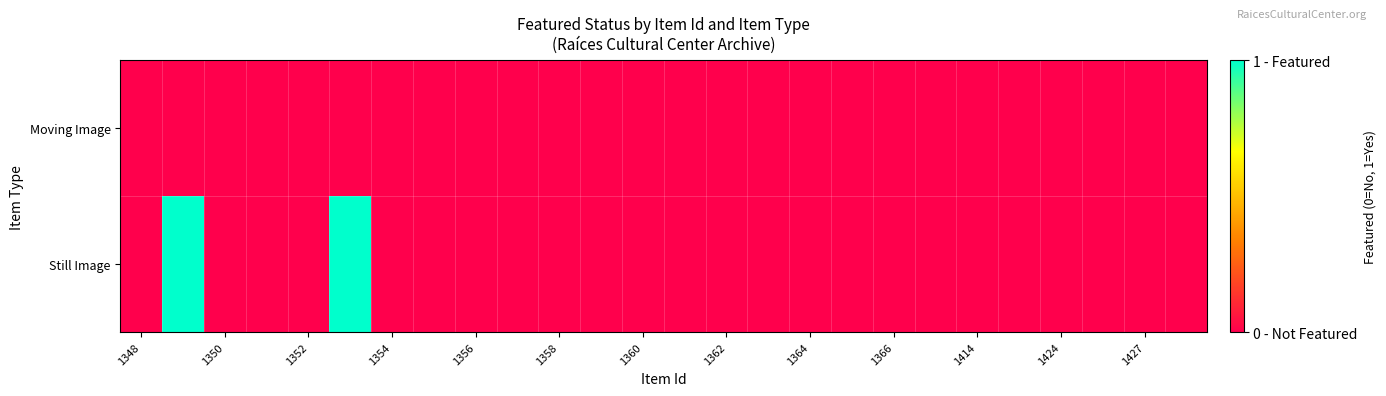

At how many categories does at least one series exceed 0?

2